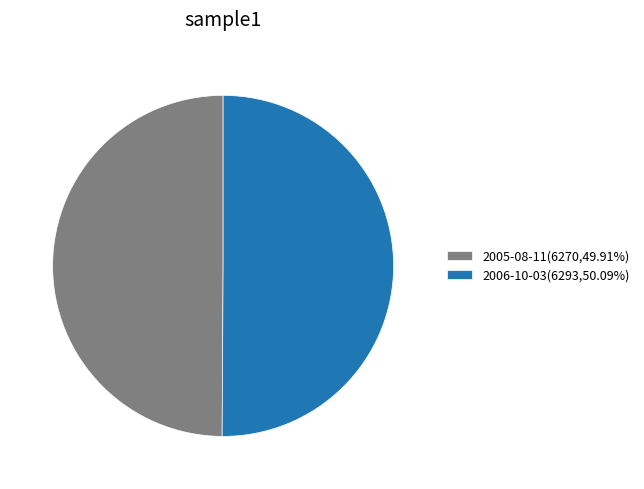

What is the ratio of the value at 2005-08-11(6270,49.91%) to the value at 2006-10-03(6293,50.09%)?

1.0